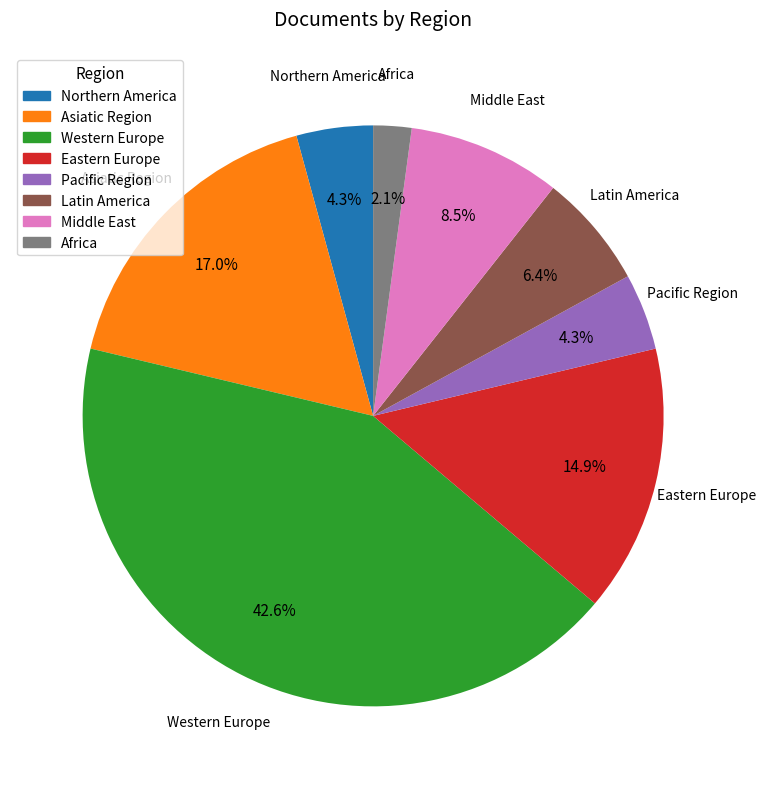

Does Northern America represent more than half of the total?

No